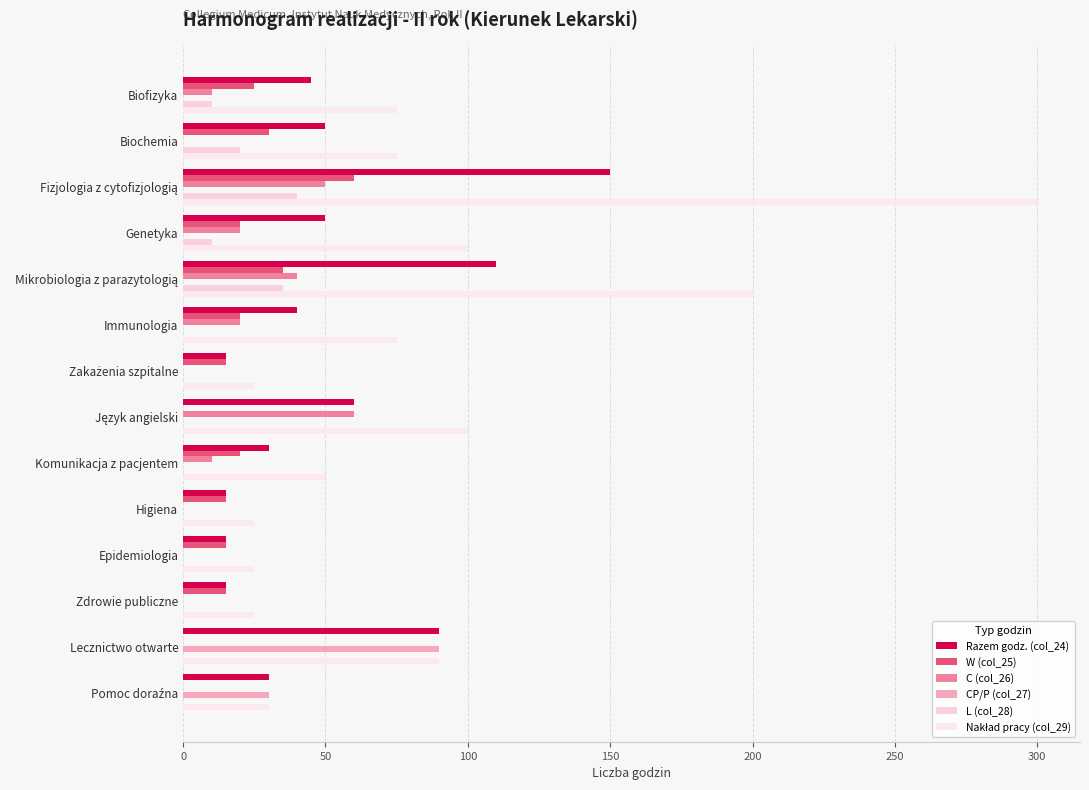

How many categories are shown in the chart?

14